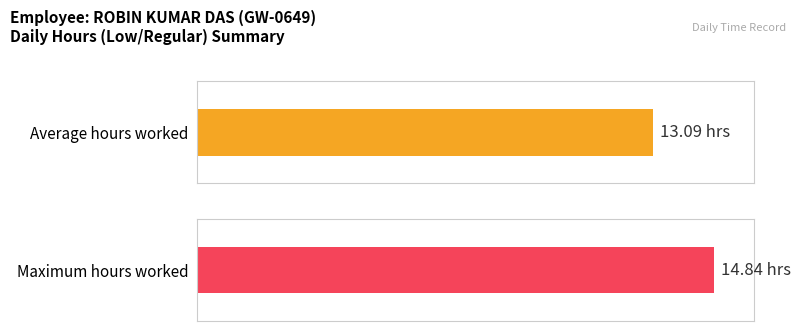

Are the bars grouped side by side (vs. stacked)?

No